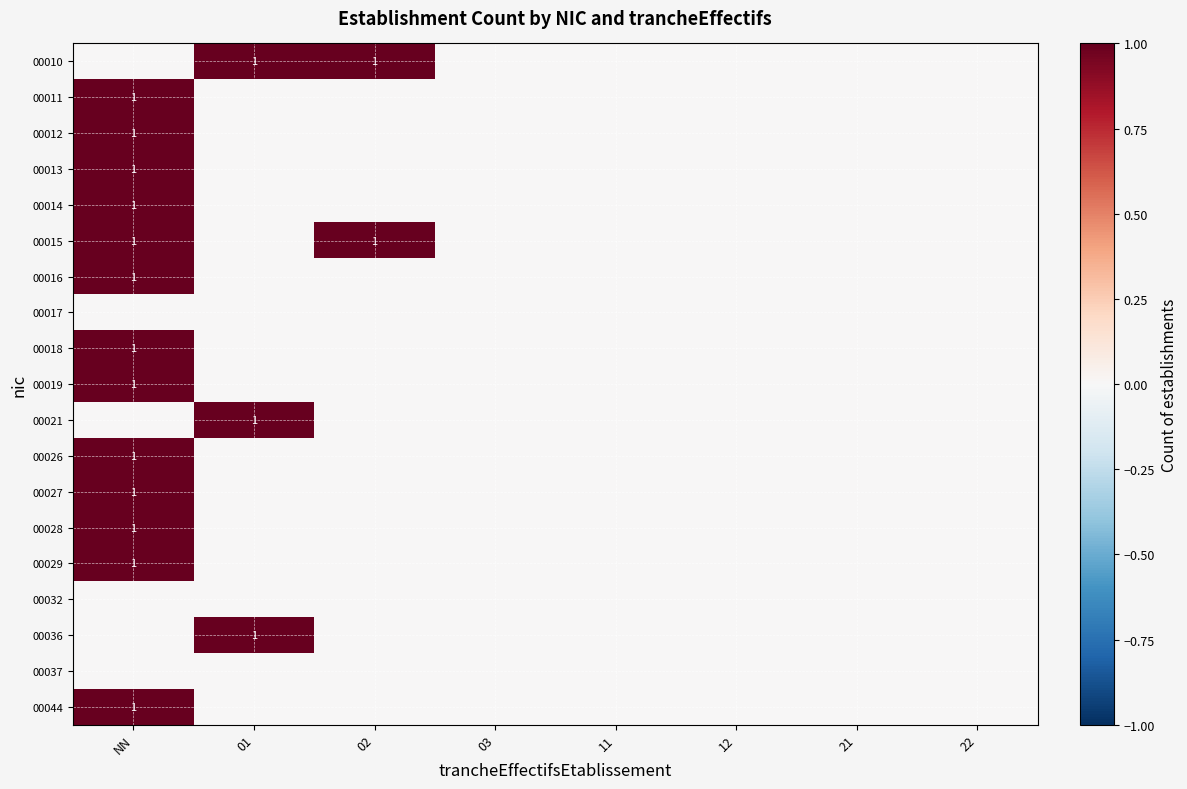

Which category has the highest value across all series?

01